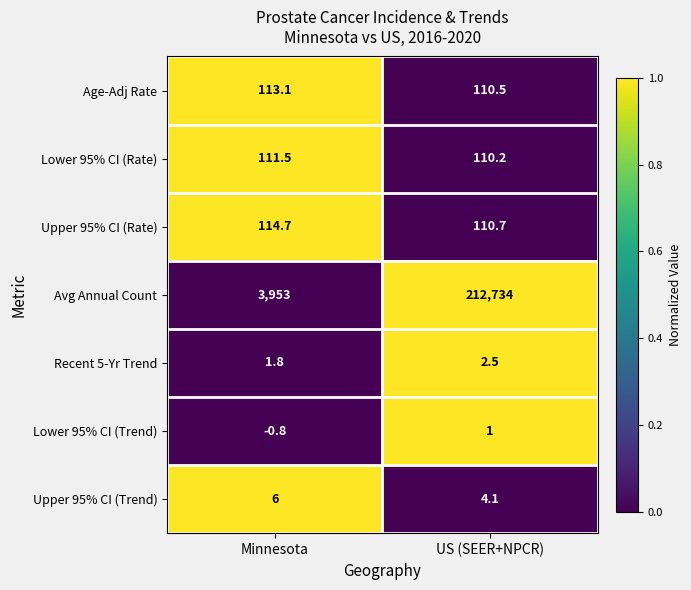

What is the total value across all series at US (SEER+NPCR)?

213073.0